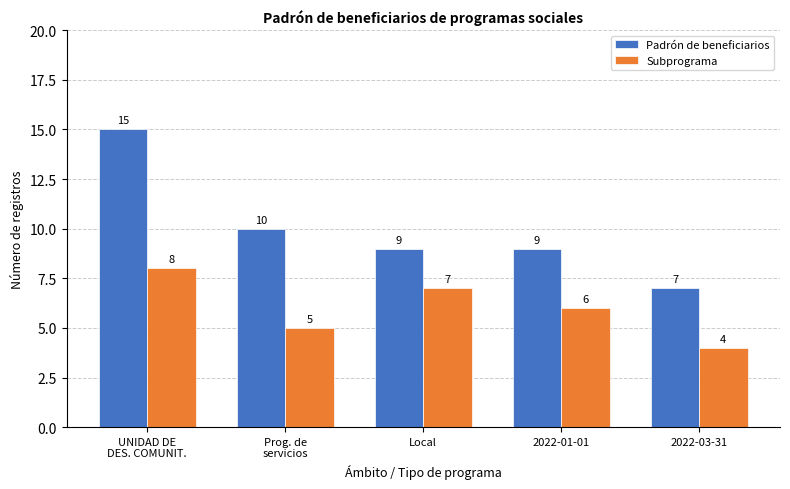

Where is Padrón de beneficiarios nearest to the value 11?

Prog. de
servicios